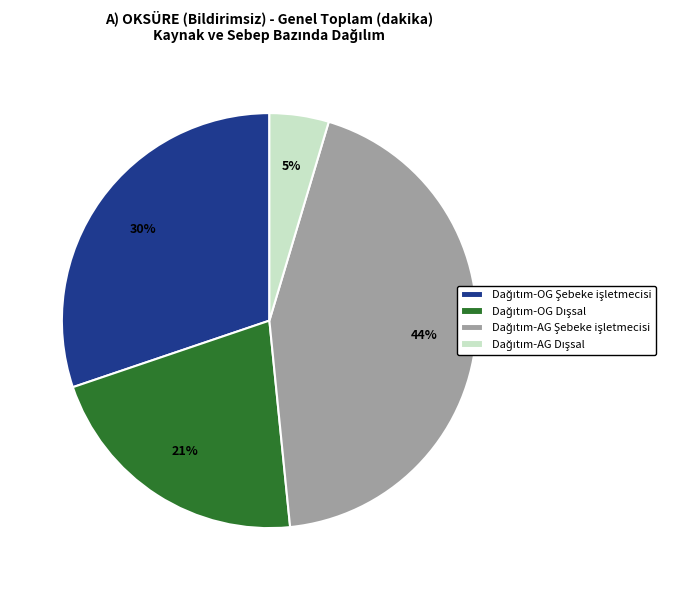

Does any single category account for the majority?

No